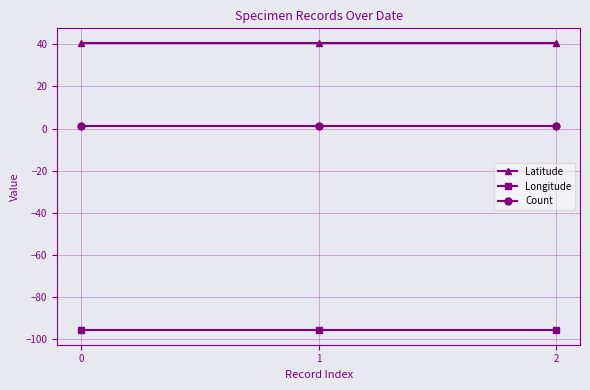

Reading left to right, extract all data points from this chart.

Latitude: 40.7	40.7	40.7
Longitude: -95.7	-95.7	-95.7
Count: 1.0	1.0	1.0